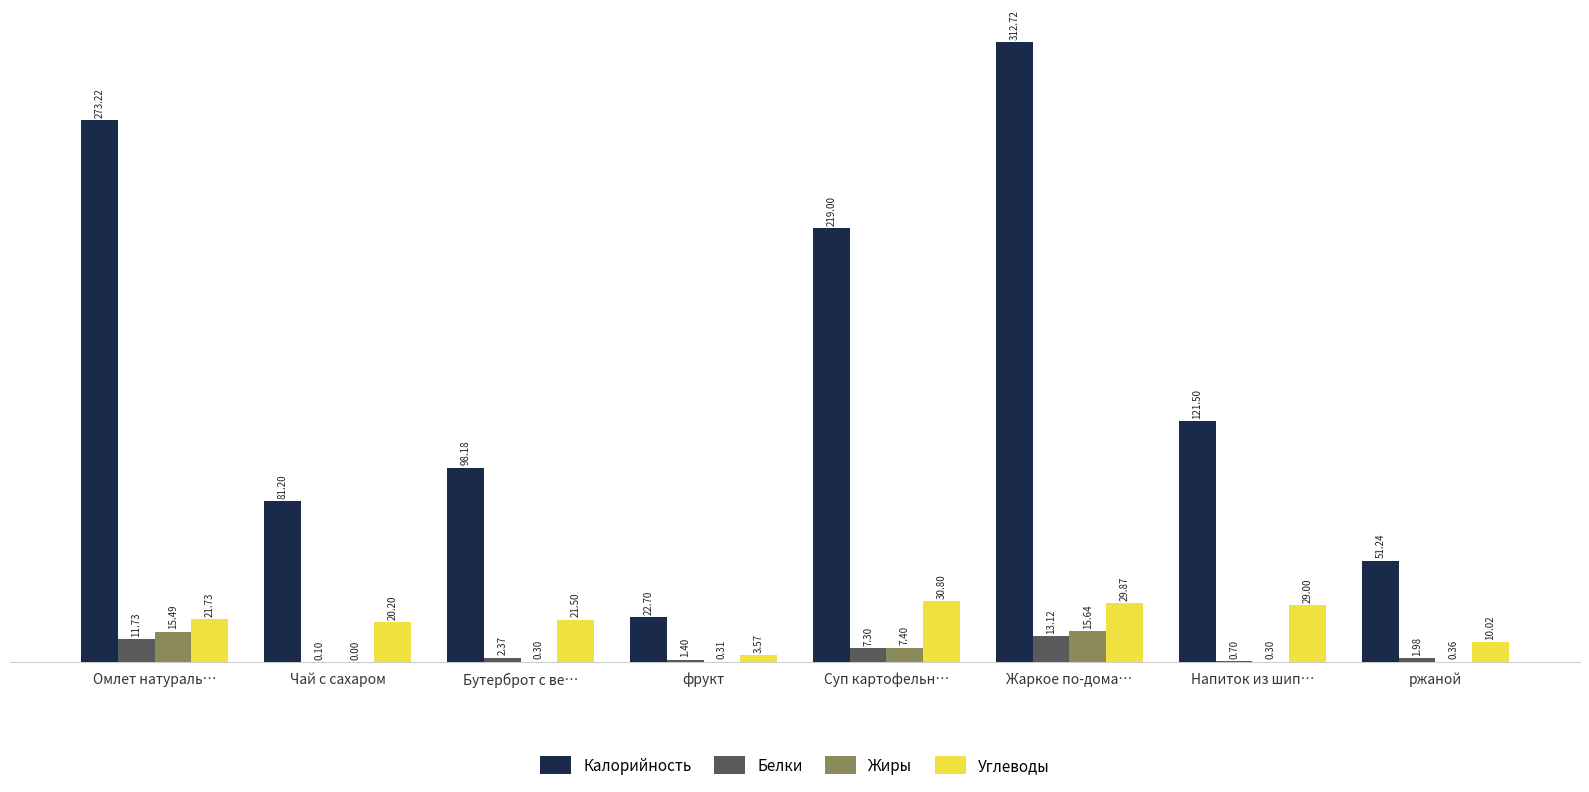

How many groups of bars are there?

8